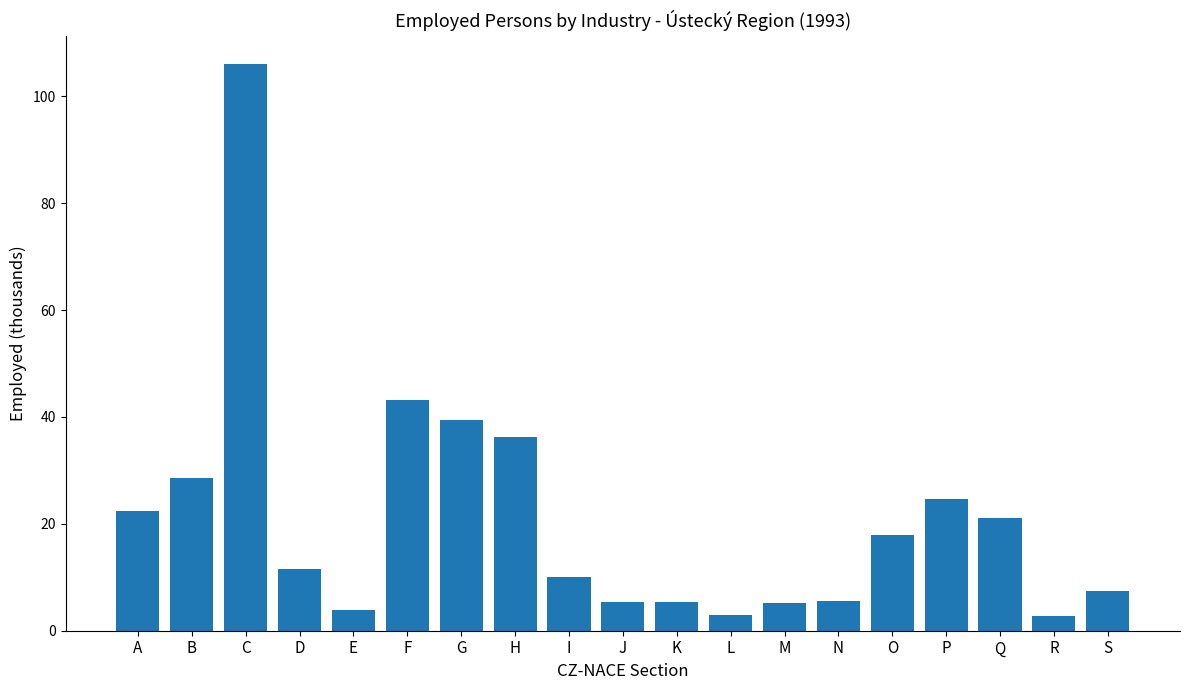

What is the smallest value displayed?

2.8